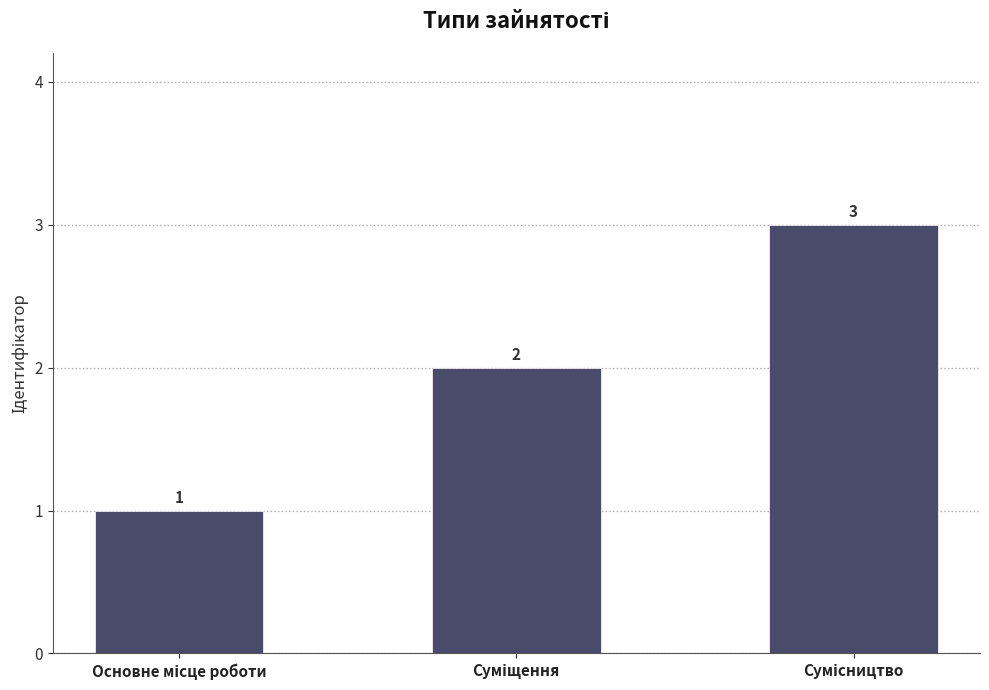

Reading left to right, extract all data points from this chart.

1	2	3